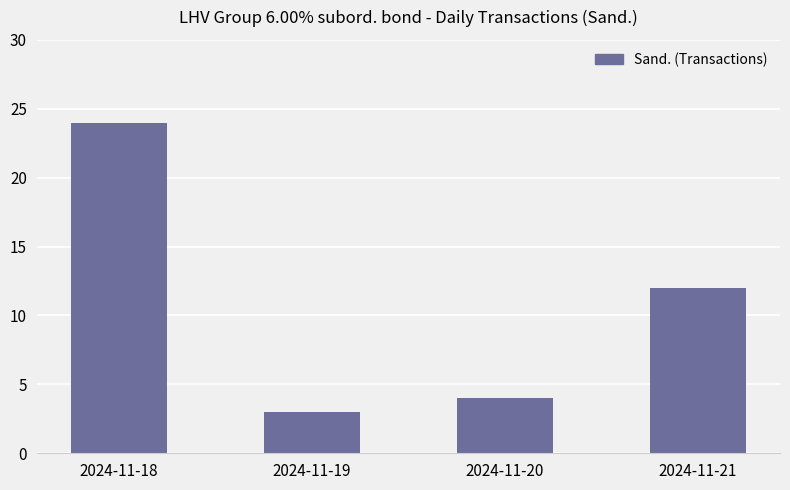

Reading left to right, list all the values displayed in this chart.

2024-11-18=24	2024-11-19=3	2024-11-20=4	2024-11-21=12